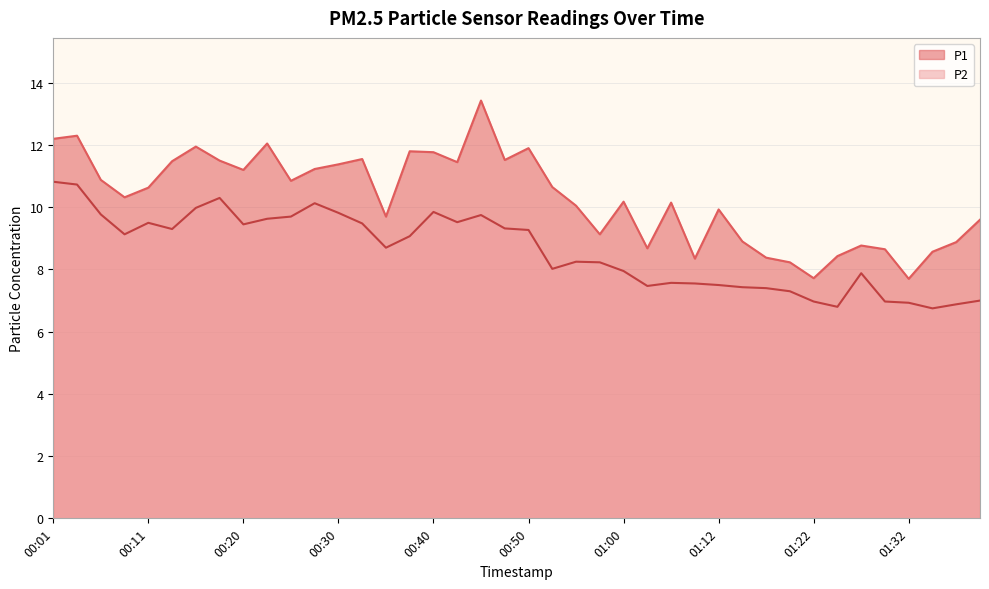

Reading left to right, transcribe all the data shown in this chart.

P1: 00:01=12.2	00:03=12.3	00:06=10.9	00:08=10.3	00:11=10.6	00:13=11.5	00:15=11.9	00:18=11.5	00:20=11.2	00:23=12.1	00:25=10.8	00:28=11.2	00:30=11.4	00:33=11.6	00:35=9.7	00:37=11.8	00:40=11.8	00:42=11.4	00:45=13.4	00:47=11.5	00:50=11.9	00:52=10.7	00:55=10.1	00:57=9.1	01:00=10.2	01:02=8.7	01:04=10.2	01:10=8.3	01:12=9.9	01:15=8.9	01:17=8.4	01:20=8.2	01:22=7.7	01:25=8.4	01:27=8.8	01:29=8.7	01:32=7.7	01:35=8.6	01:40=8.9	01:42=9.6
P2: 00:01=10.8	00:03=10.7	00:06=9.8	00:08=9.1	00:11=9.5	00:13=9.3	00:15=10.0	00:18=10.3	00:20=9.4	00:23=9.6	00:25=9.7	00:28=10.1	00:30=9.8	00:33=9.5	00:35=8.7	00:37=9.1	00:40=9.8	00:42=9.5	00:45=9.8	00:47=9.3	00:50=9.3	00:52=8.0	00:55=8.2	00:57=8.2	01:00=8.0	01:02=7.5	01:04=7.6	01:10=7.5	01:12=7.5	01:15=7.4	01:17=7.4	01:20=7.3	01:22=7.0	01:25=6.8	01:27=7.9	01:29=7.0	01:32=6.9	01:35=6.8	01:40=6.9	01:42=7.0